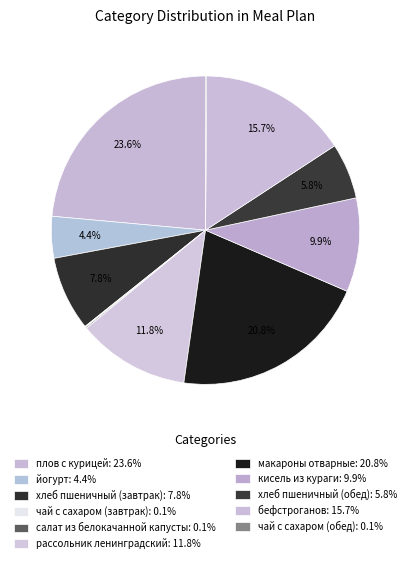

What is the total percentage of бефстроганов and макароны отварные?

36.4%